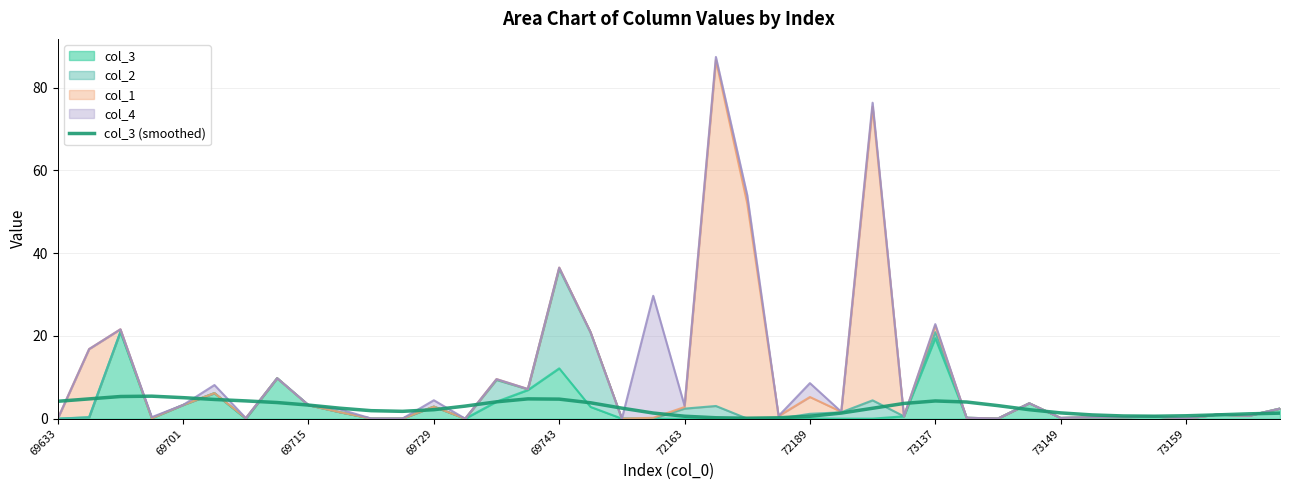

What is the ratio of the value at 14 to the value at 32?

2.9